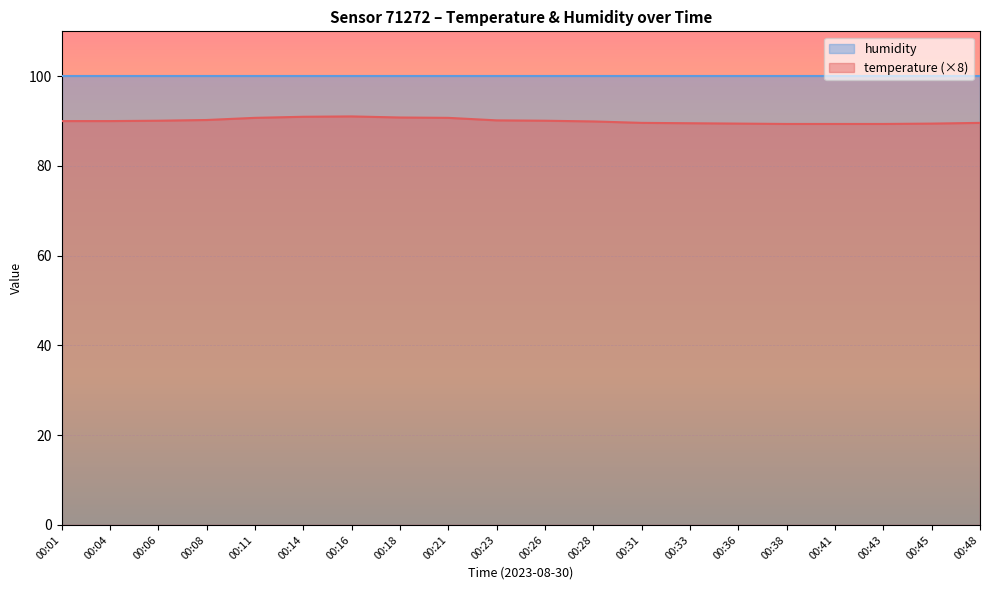

List the labels in order of value, largest first.

00:16, 00:14, 00:18, 00:11, 00:21, 00:08, 00:23, 00:06, 00:26, 00:01, 00:04, 00:28, 00:31, 00:48, 00:33, 00:36, 00:45, 00:38, 00:41, 00:43